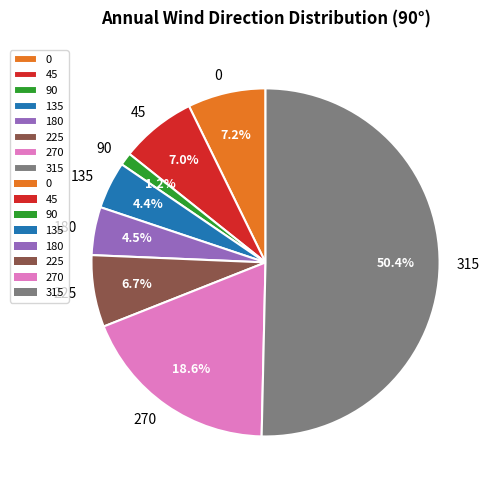

Which has a higher value, 225 or 135?

225